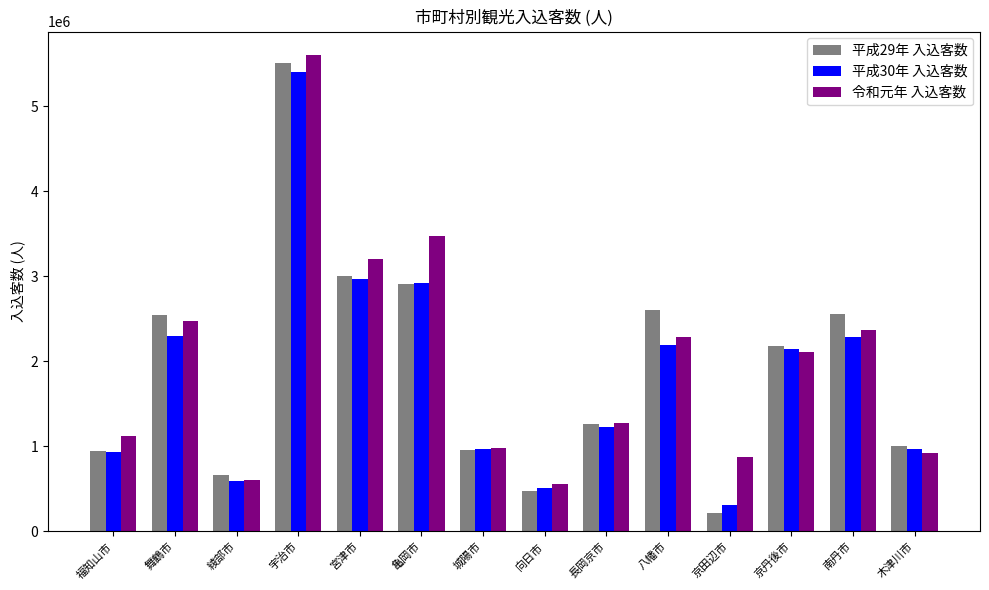

Which series has the largest total across all categories?

令和元年 入込客数